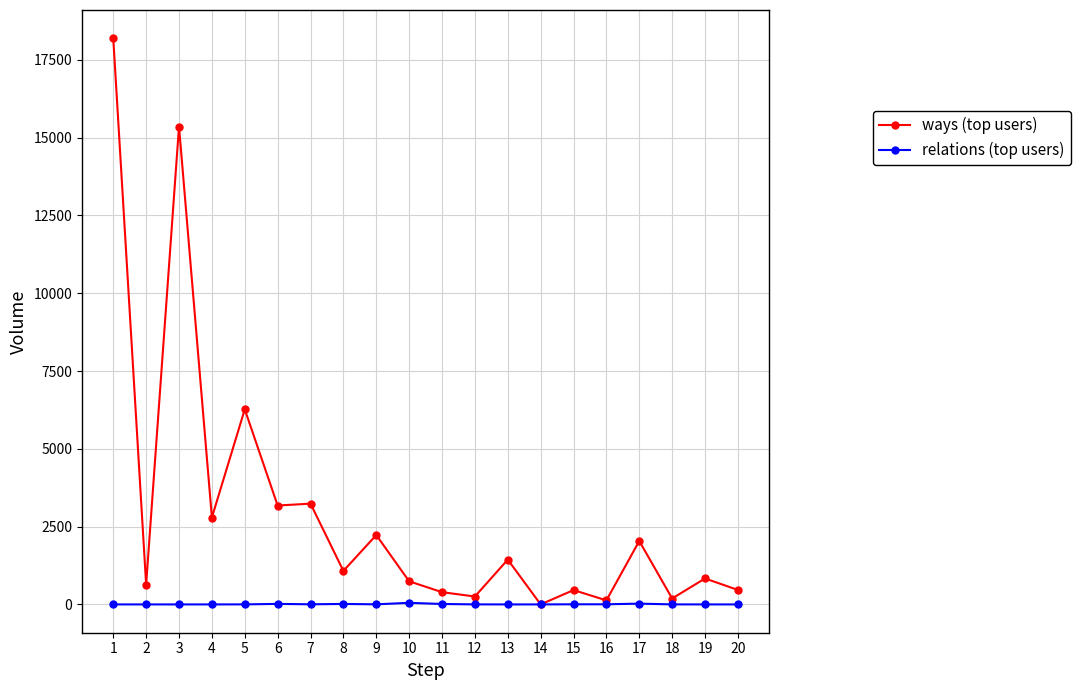

Where is the first local maximum for ways (top users)?

3